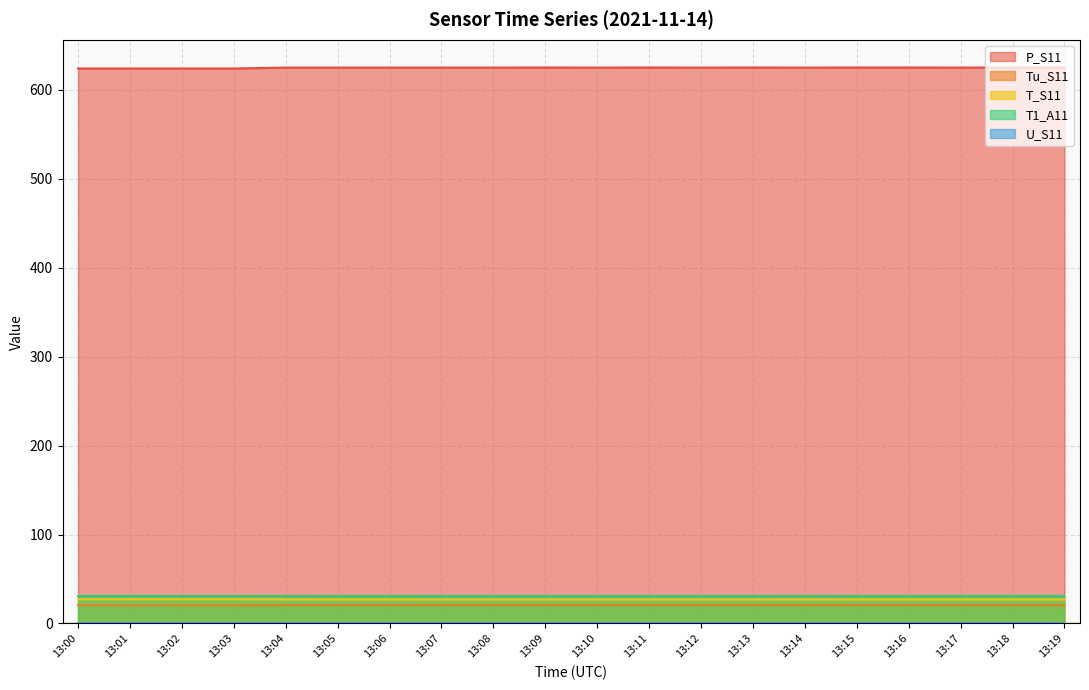

True or false: Tu_S11 has a value of 20.4 at 13:02.

True